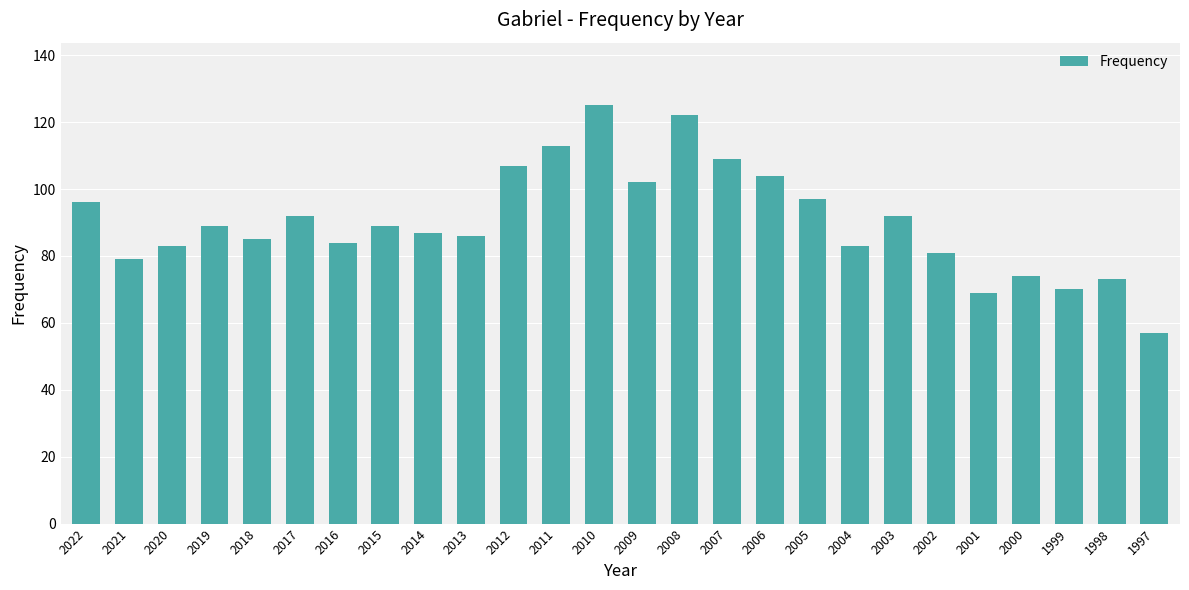

How many data points does each series have?

26